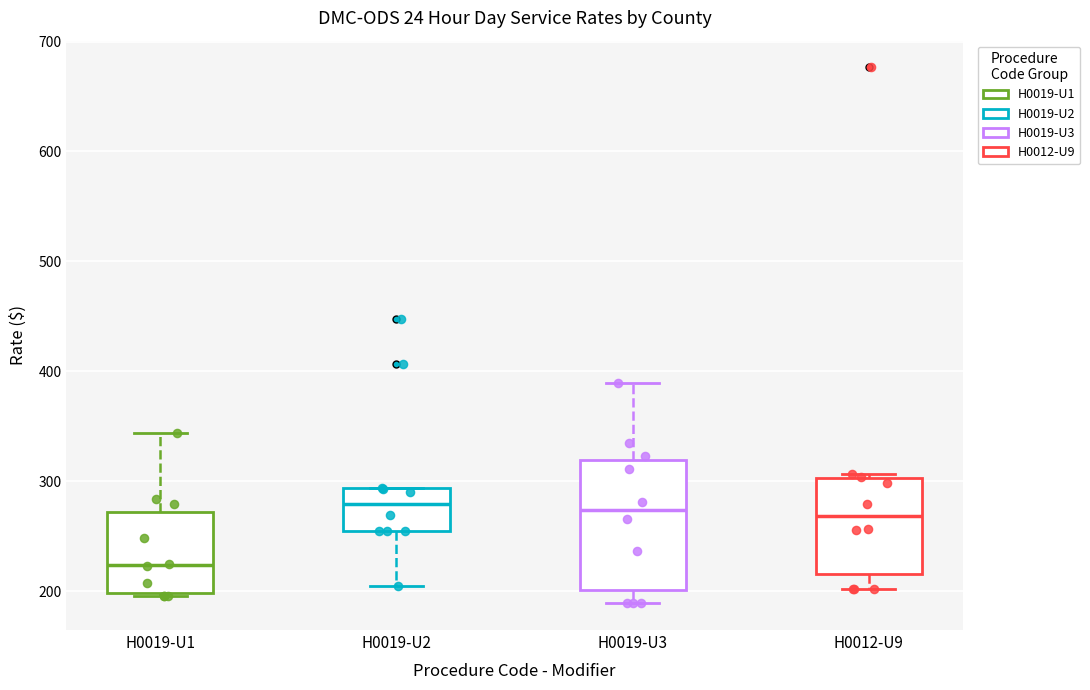

Reading left to right, transcribe this box plot: for each box, give where its median line is, the range the box spans, and where its two whiskers end, as read against the y-axis. The values are not printed on the chart, so give them approximately, as read against the axis.

H0019-U1: median 220, box 200 to 270, whiskers 200 to 340
H0019-U2: median 280, box 250 to 290, whiskers 210 to 290
H0019-U3: median 270, box 200 to 320, whiskers 190 to 390
H0012-U9: median 270, box 220 to 300, whiskers 200 to 310